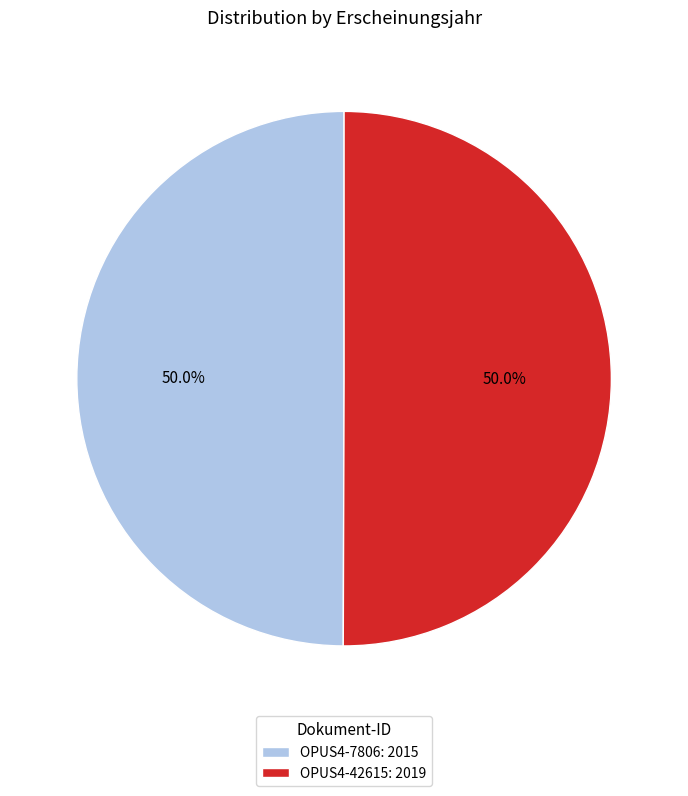

Is the sum of OPUS4-7806 and OPUS4-42615 greater than half?

Yes